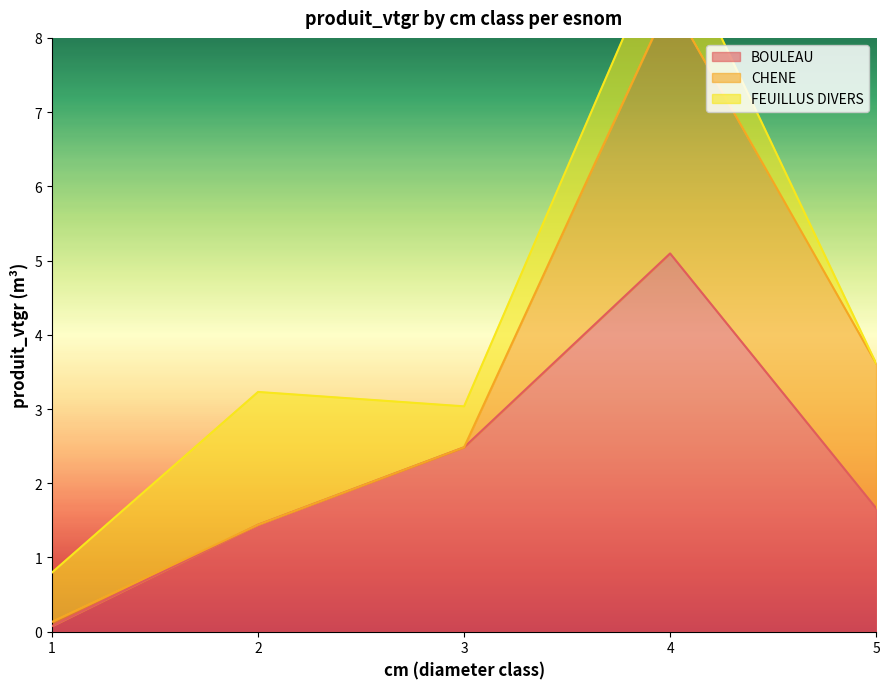

At which label does CHENE reach its peak?

4